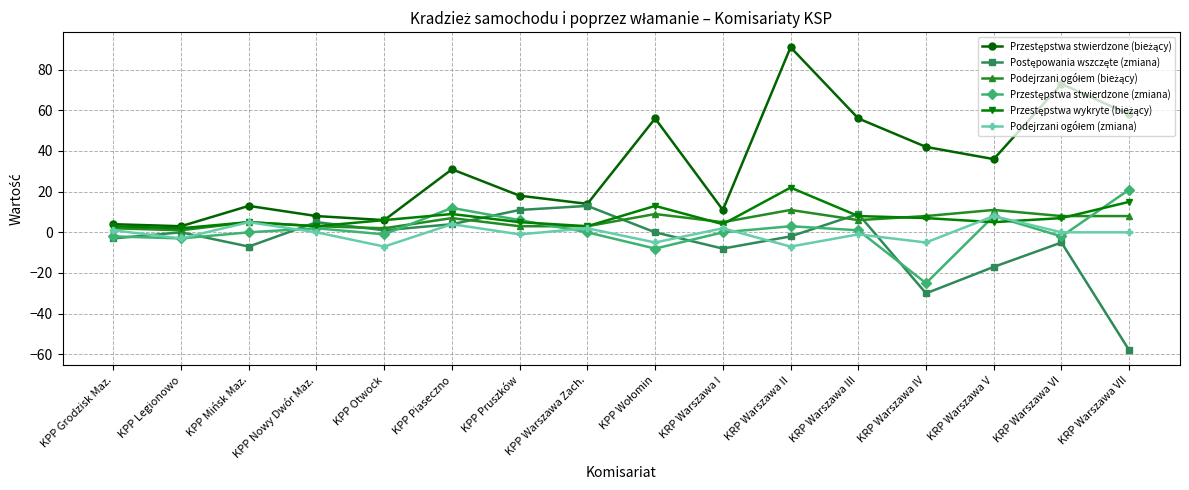

What is the label of the 3rd point from the left?

KPP Mińsk Maz.